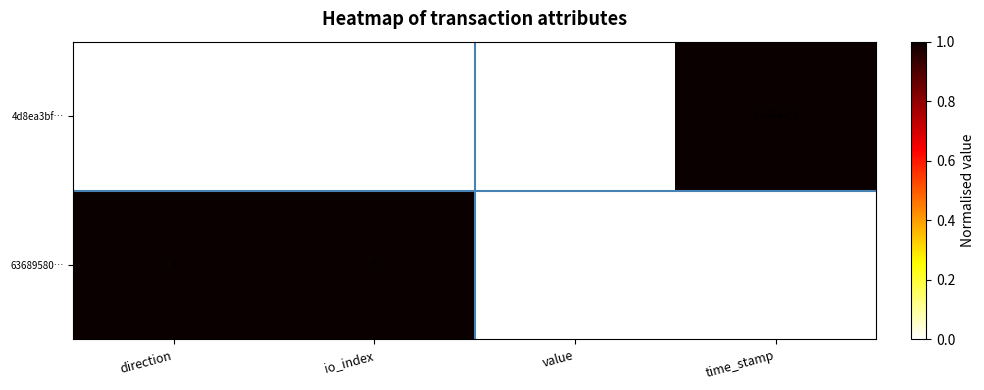

Is the value of 4d8ea3bf… at io_index greater than the value of 63689580… at value?

Yes